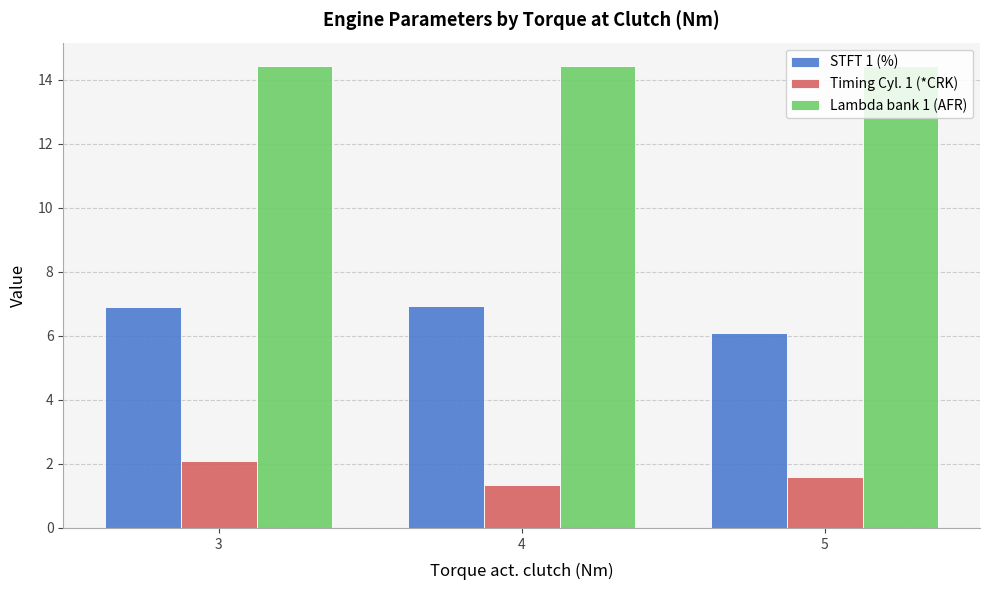

Does the chart contain any negative values?

No